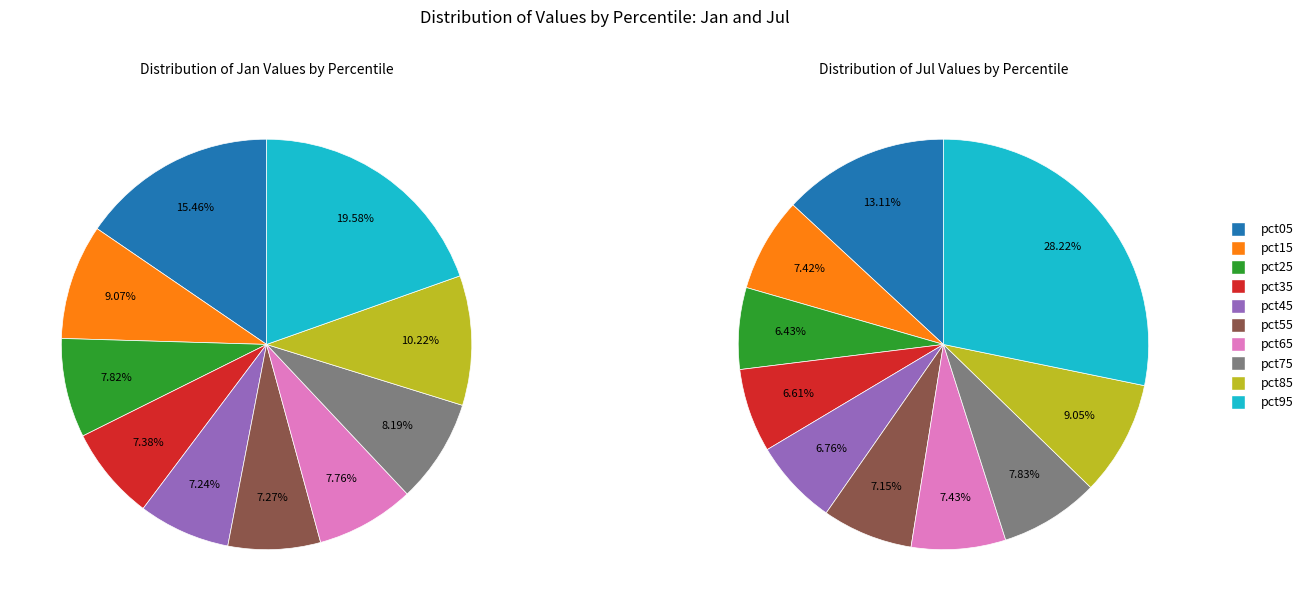

How many slices are in this pie chart?

10